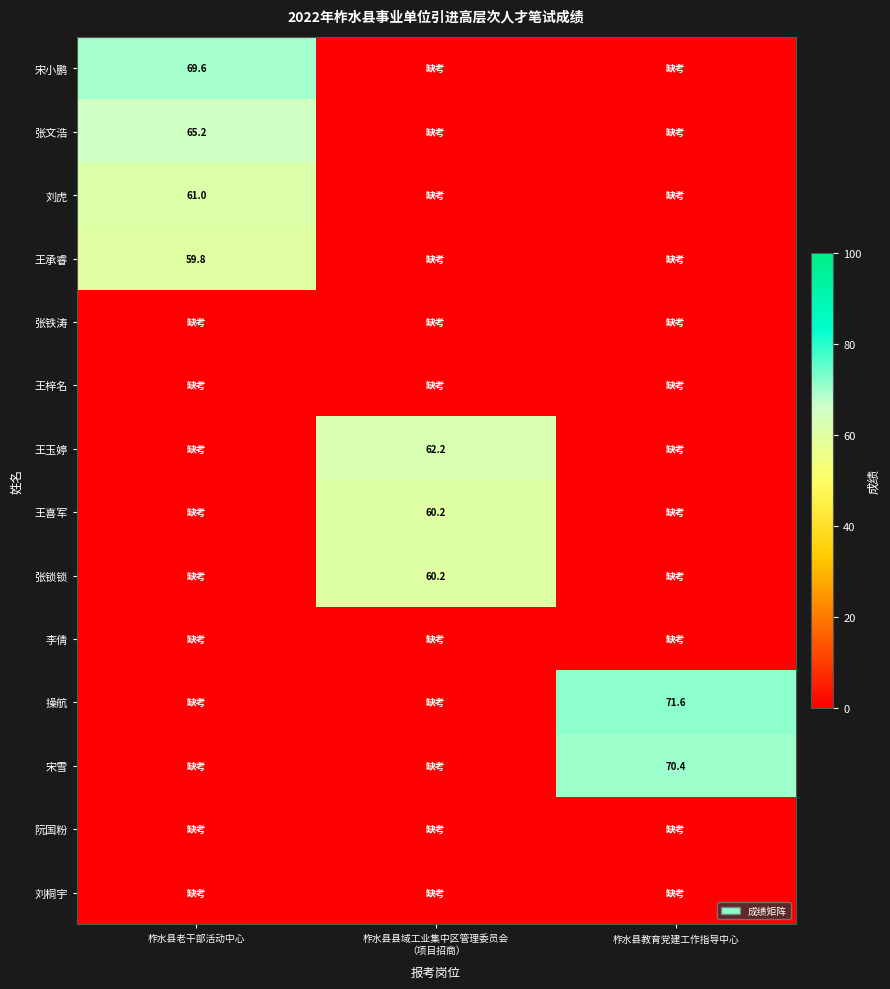

The 王承睿 series shows 59.8 at 柞水县老干部活动中心. True or false?

True